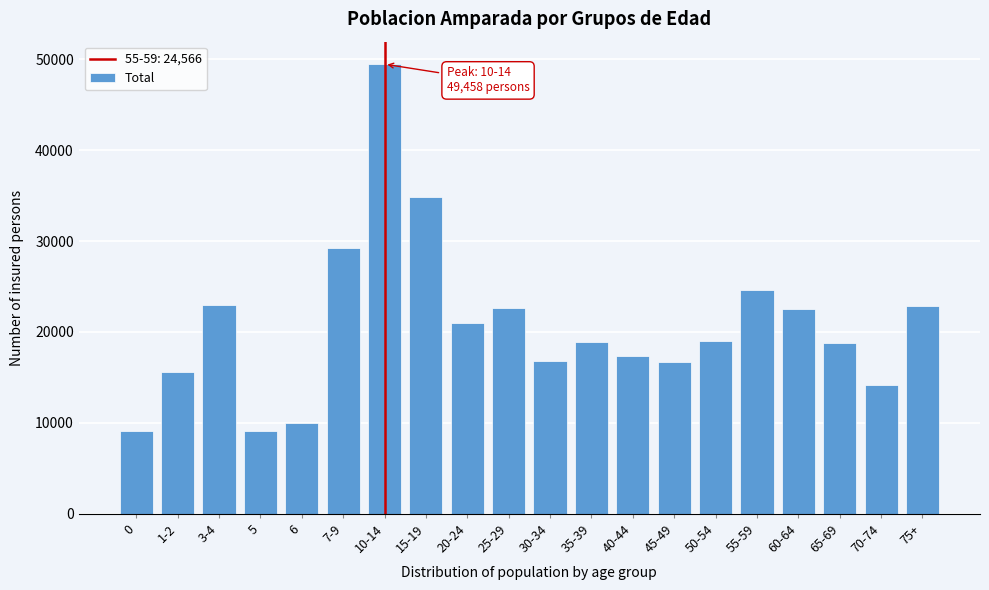

At which category does the chart reach its peak across all series?

10-14